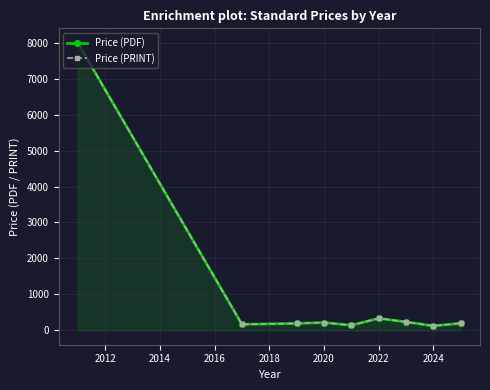

What is the value of the Price (PDF) point at the 2nd from the left?

166.2